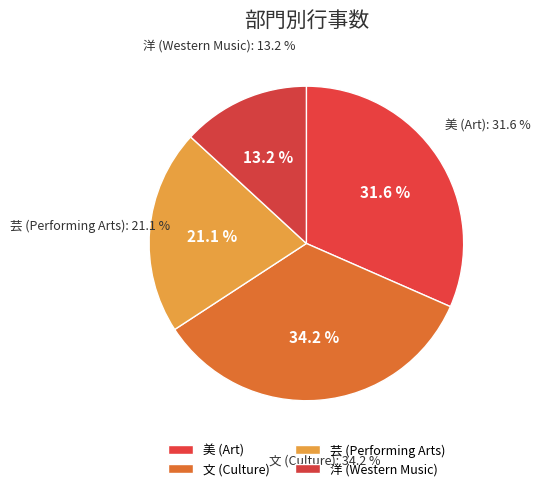

Does 洋 represent more than half of the total?

No